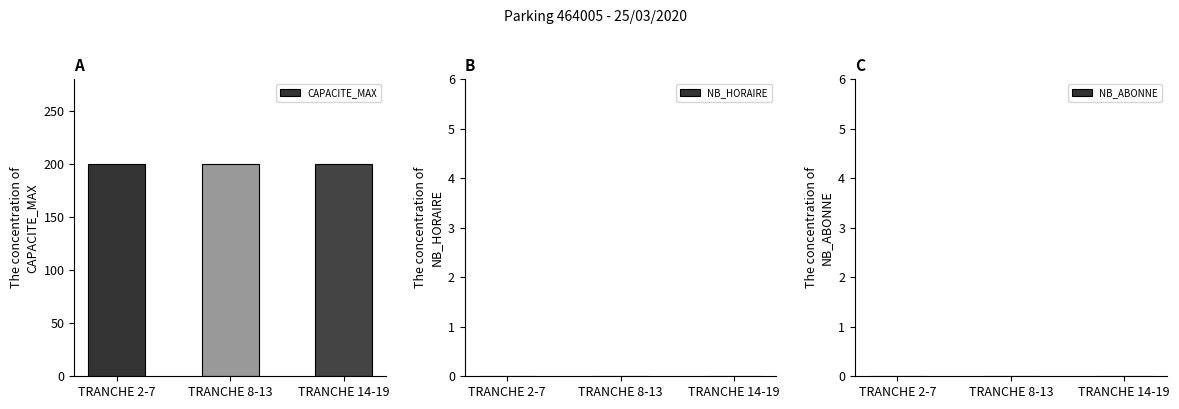

What is the maximum value shown in the chart?

200